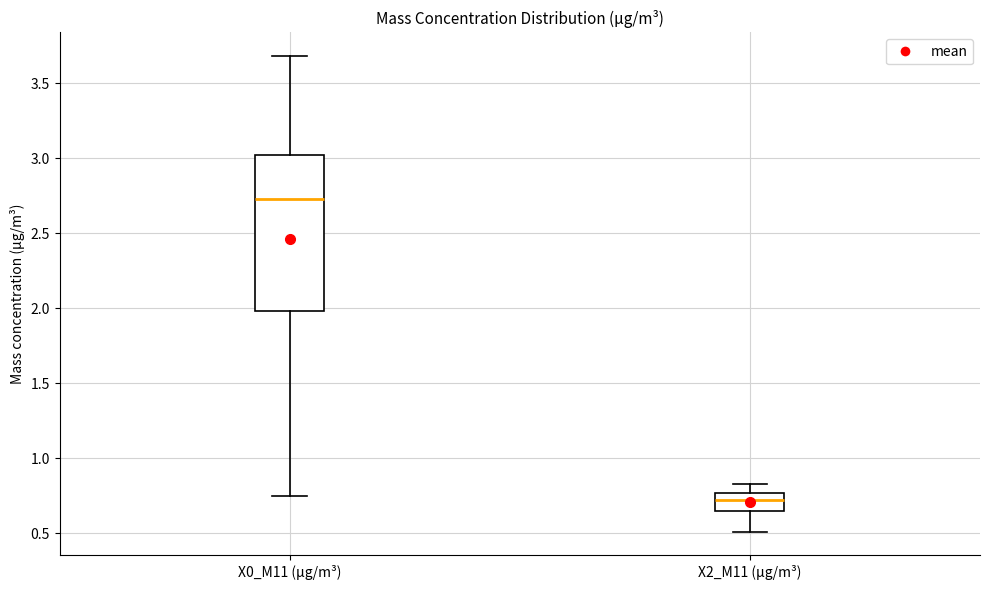

Where does the upper whisker of the box for X0_M11 (μg/m³) end on the y-axis? The values are not printed on the chart, so give them approximately, as read against the axis.

3.70